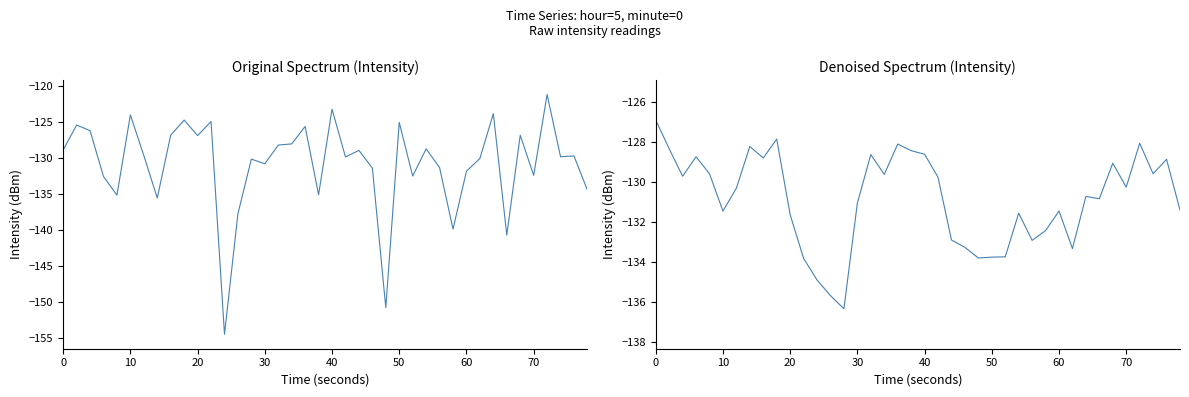

Reading right to left, extract all data points from this chart.

intensity(dBm): -134.5	-129.8	-129.9	-121.2	-132.5	-126.9	-140.8	-123.9	-130.1	-131.9	-139.9	-131.4	-128.8	-132.6	-125.1	-150.8	-131.5	-129.0	-129.9	-123.3	-135.2	-125.7	-128.1	-128.3	-130.9	-130.2	-137.8	-154.5	-125.0	-126.9	-124.8	-126.9	-135.6	-129.7	-124.1	-135.2	-132.6	-126.3	-125.5	-128.9
intensity(dBm) denoised: -131.4	-128.9	-129.6	-128.1	-130.2	-129.1	-130.8	-130.7	-133.3	-131.4	-132.4	-132.9	-131.6	-133.7	-133.7	-133.8	-133.3	-132.9	-129.8	-128.6	-128.4	-128.1	-129.6	-128.6	-131.0	-136.3	-135.7	-134.9	-133.8	-131.6	-127.8	-128.8	-128.2	-130.3	-131.4	-129.6	-128.7	-129.7	-128.3	-126.9